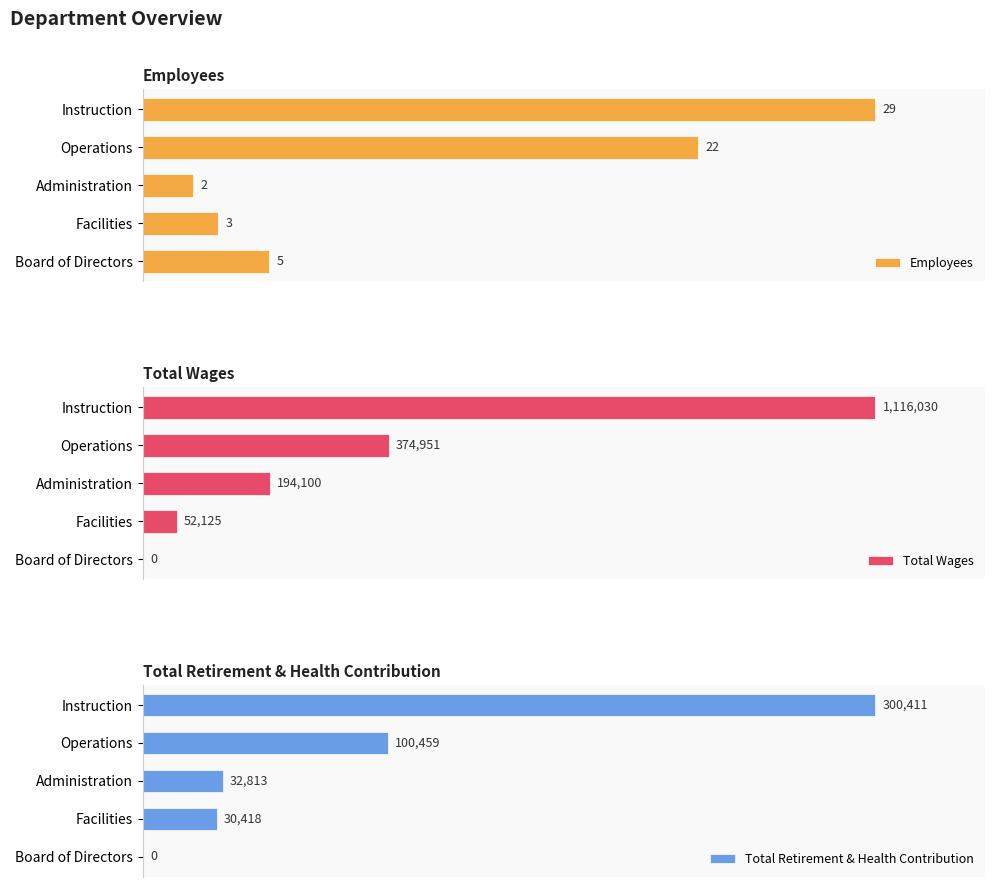

How many bars are there in total?

15